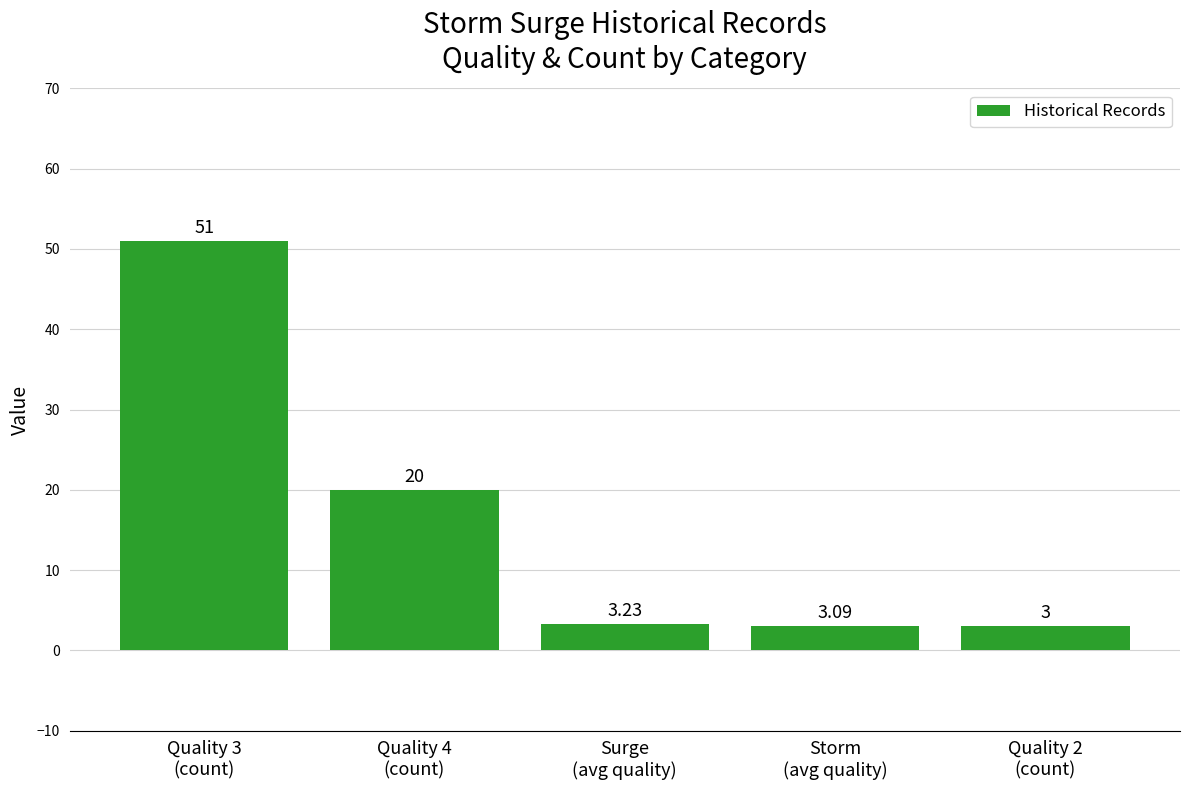

Does the chart contain stacked bars?

No